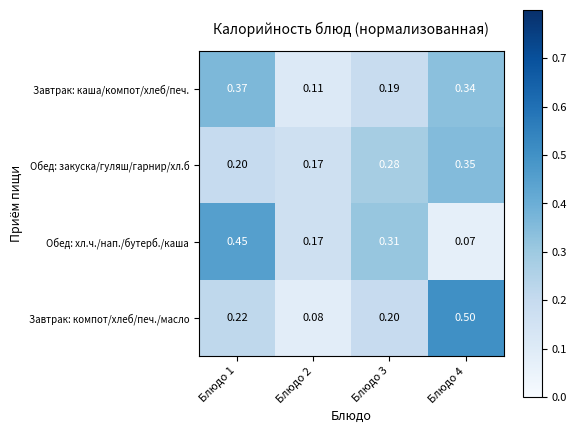

Which series has the widest spread of values?

Завтрак: компот/хлеб/печ./масло